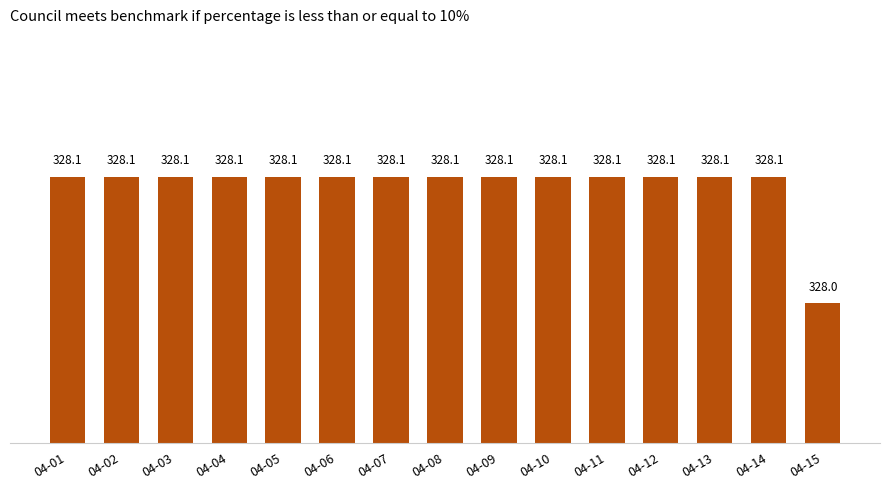

What is the approximate value at 04-03?

328.1